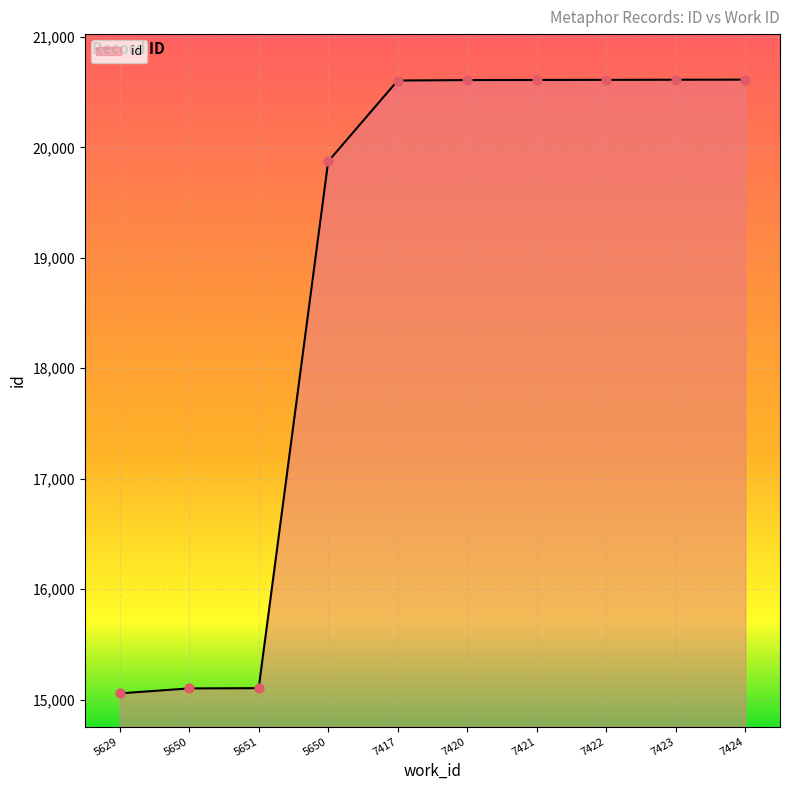

Approximately how many times larger is the value at 7421 compared to 7424?

1.0